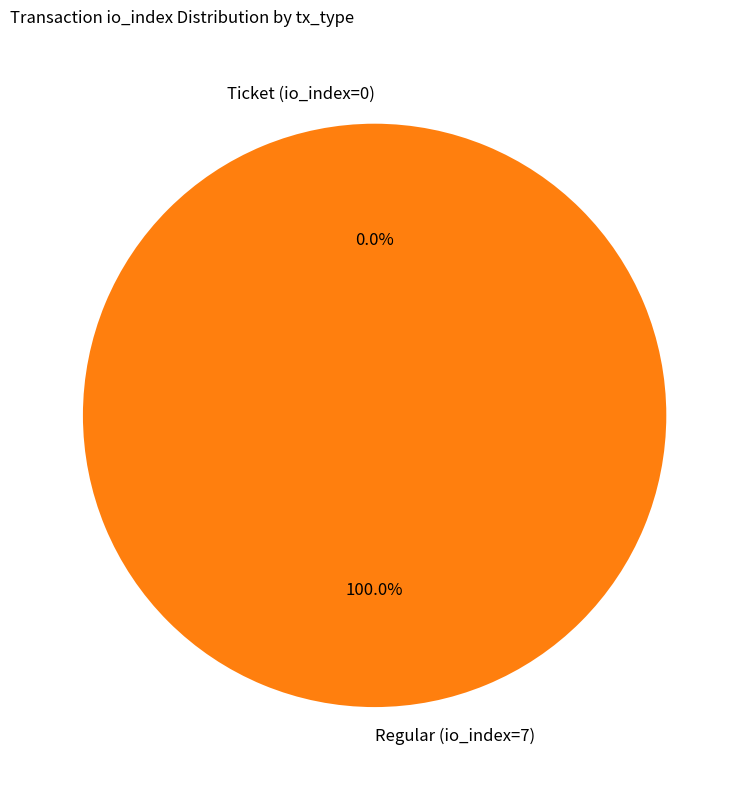

To the nearest percent, what is the combined percentage of Ticket (io_index=0) and Regular (io_index=7)?

100%